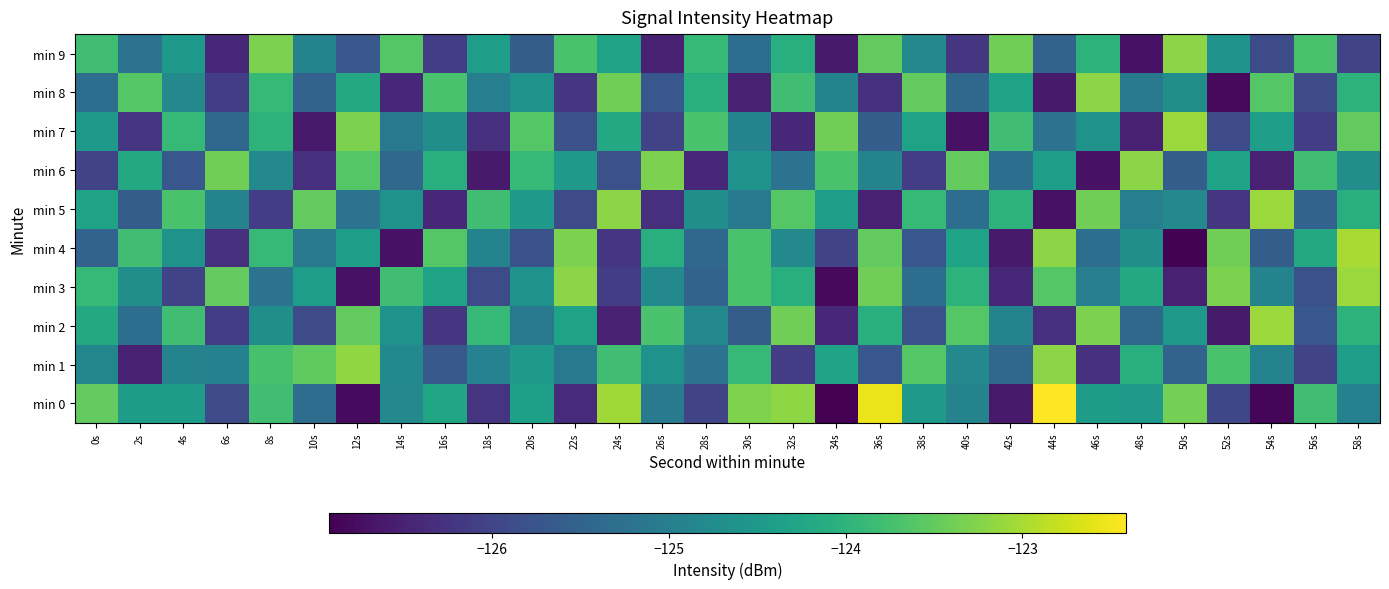

At which category is the sum across all series the highest?

58s